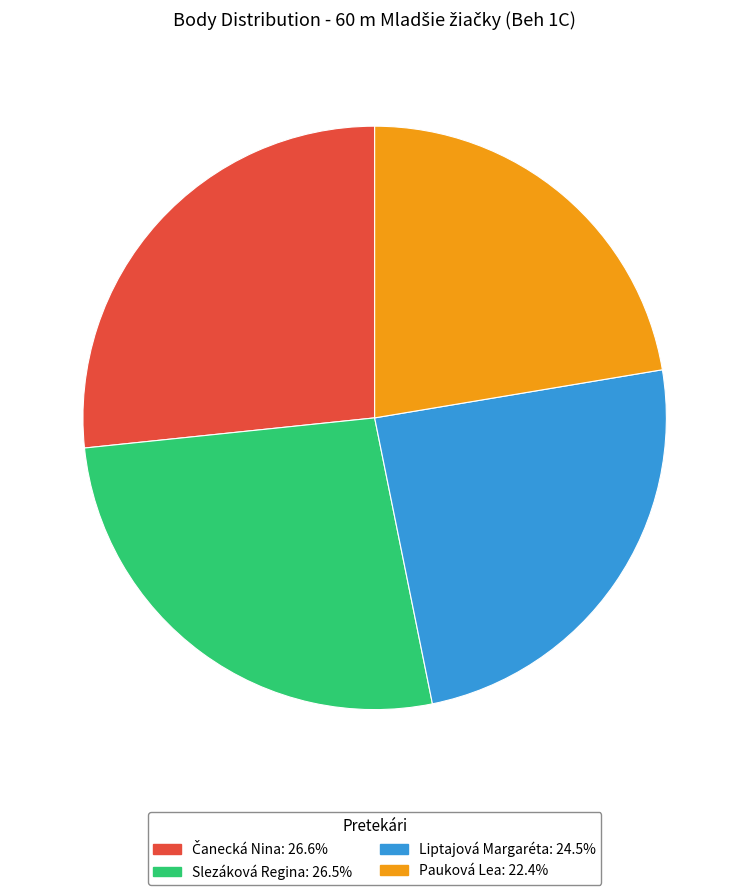

Is Liptajová Margaréta: 24.5% the majority of the pie?

No